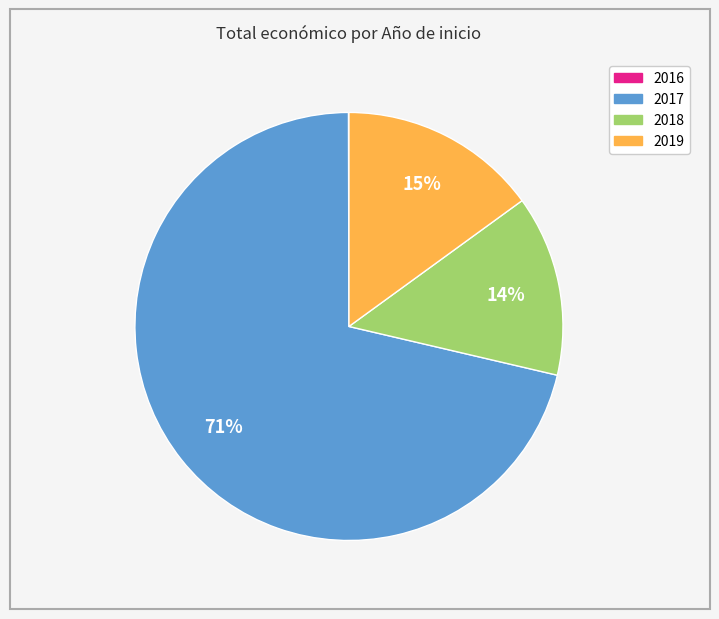

Is there a majority slice in this chart?

Yes